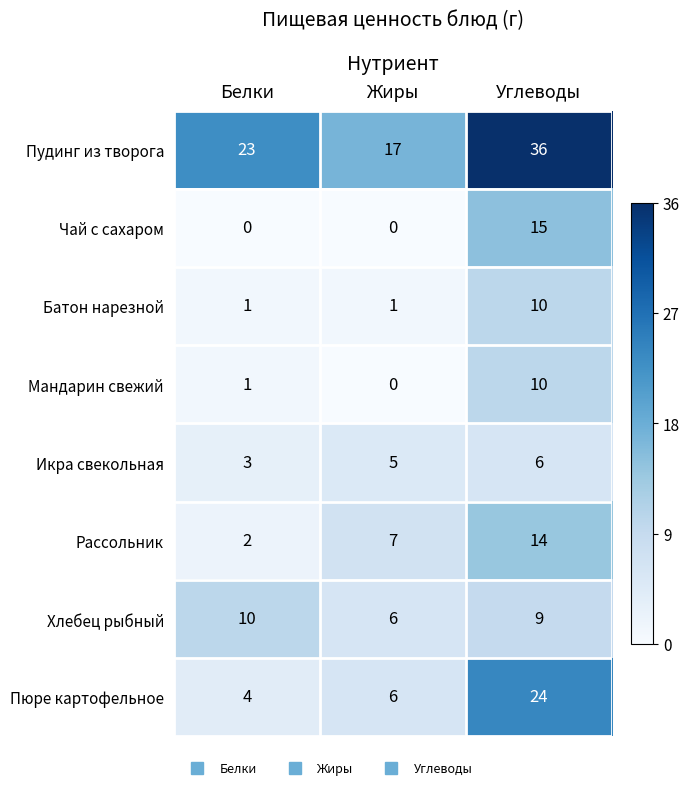

Between Жиры and Углеводы, which series saw the biggest shift?

Пудинг из творога